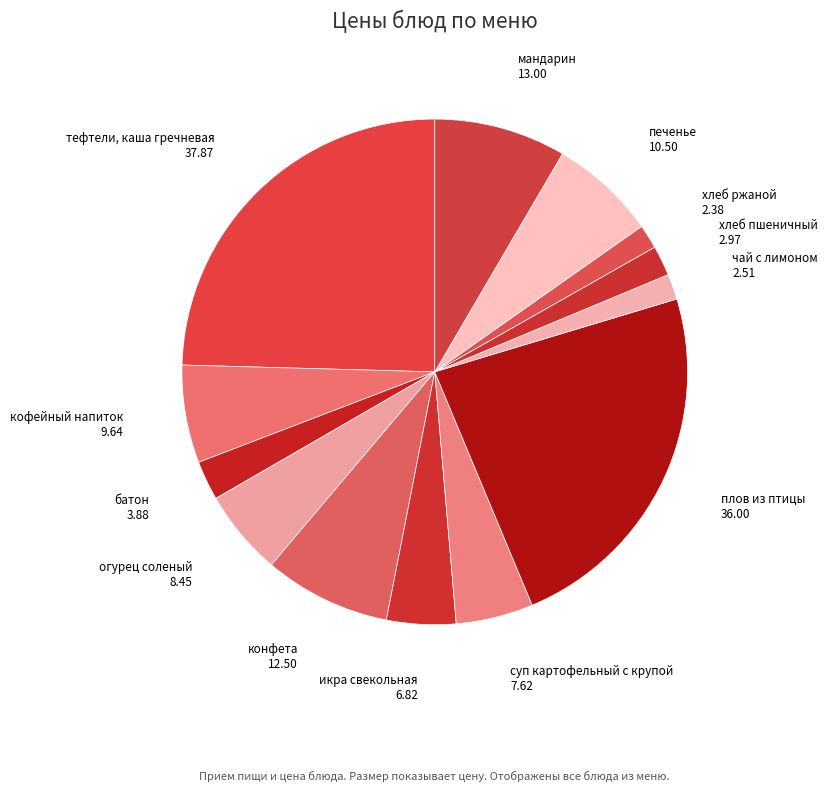

How many segments does this pie chart have?

13